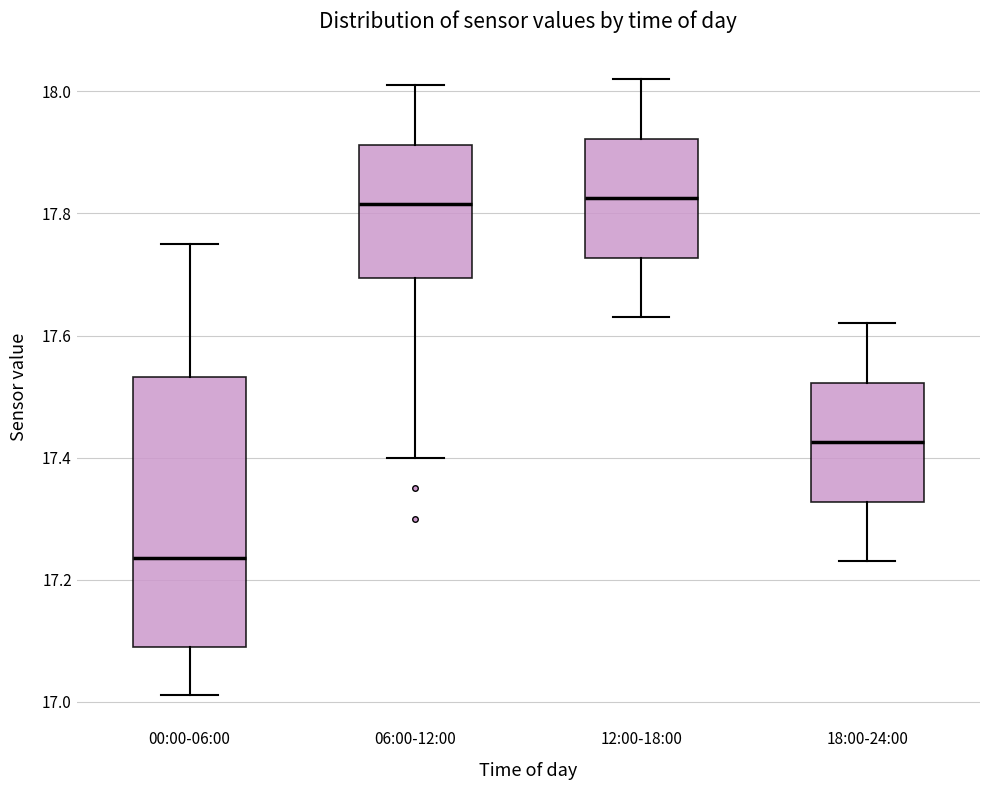

Reading left to right, transcribe this box plot: for each box, give where its median line is, the range the box spans, and where its two whiskers end, as read against the y-axis. The values are not printed on the chart, so give them approximately, as read against the axis.

00:00-06:00: median 17.24, box 17.10 to 17.54, whiskers 17.02 to 17.76
06:00-12:00: median 17.82, box 17.70 to 17.92, whiskers 17.40 to 18.02
12:00-18:00: median 17.82, box 17.72 to 17.92, whiskers 17.64 to 18.02
18:00-24:00: median 17.42, box 17.32 to 17.52, whiskers 17.24 to 17.62